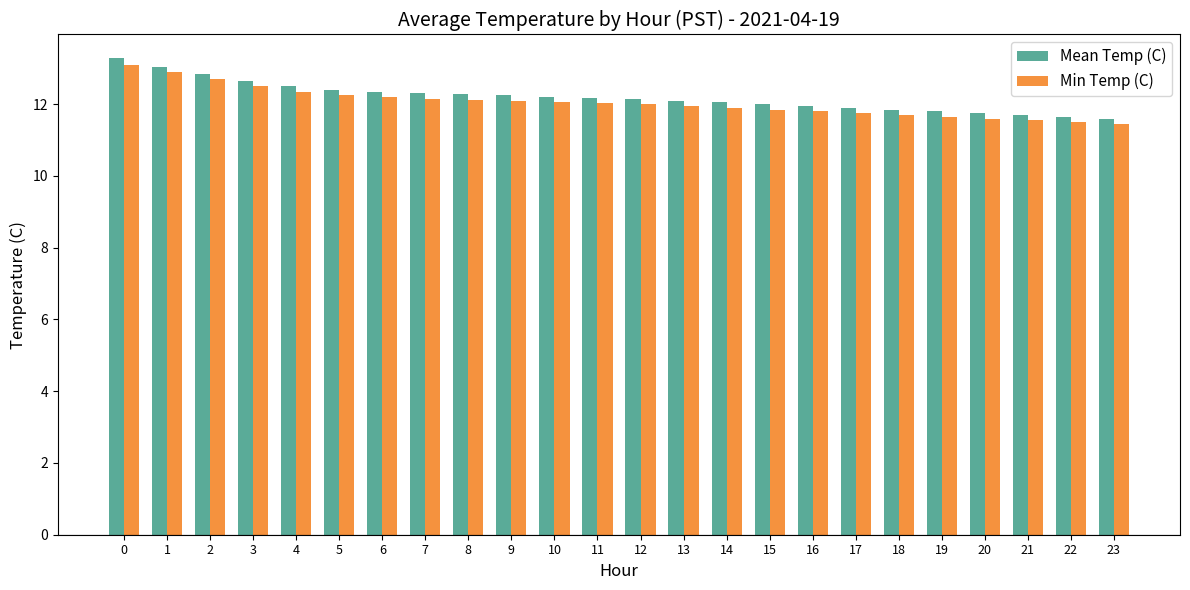

How many distinct data groups are displayed?

2